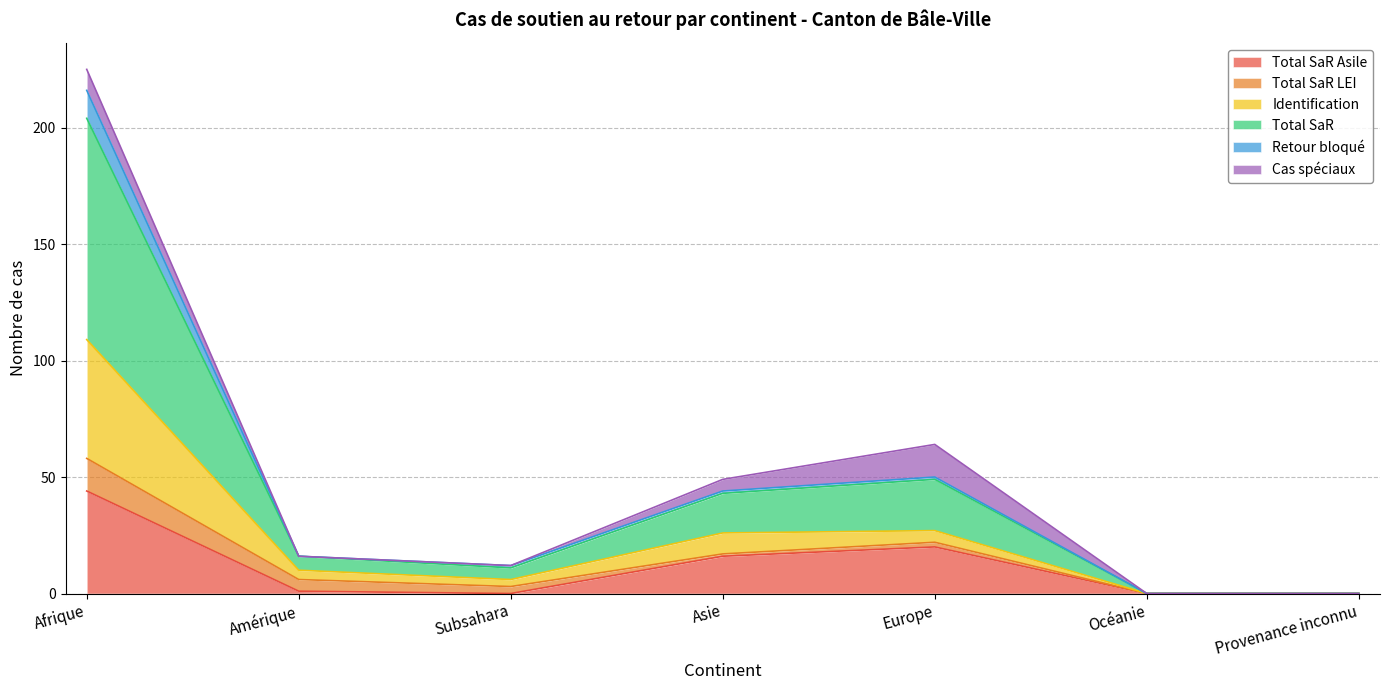

At how many categories does at least one series exceed 84?

1